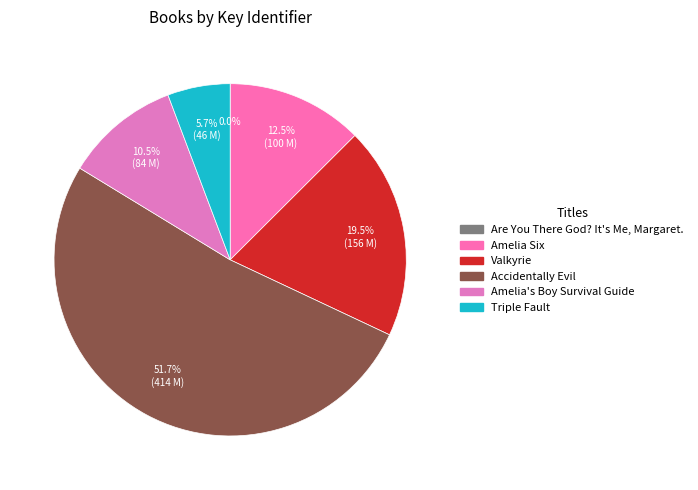

How many slices are in this pie chart?

6